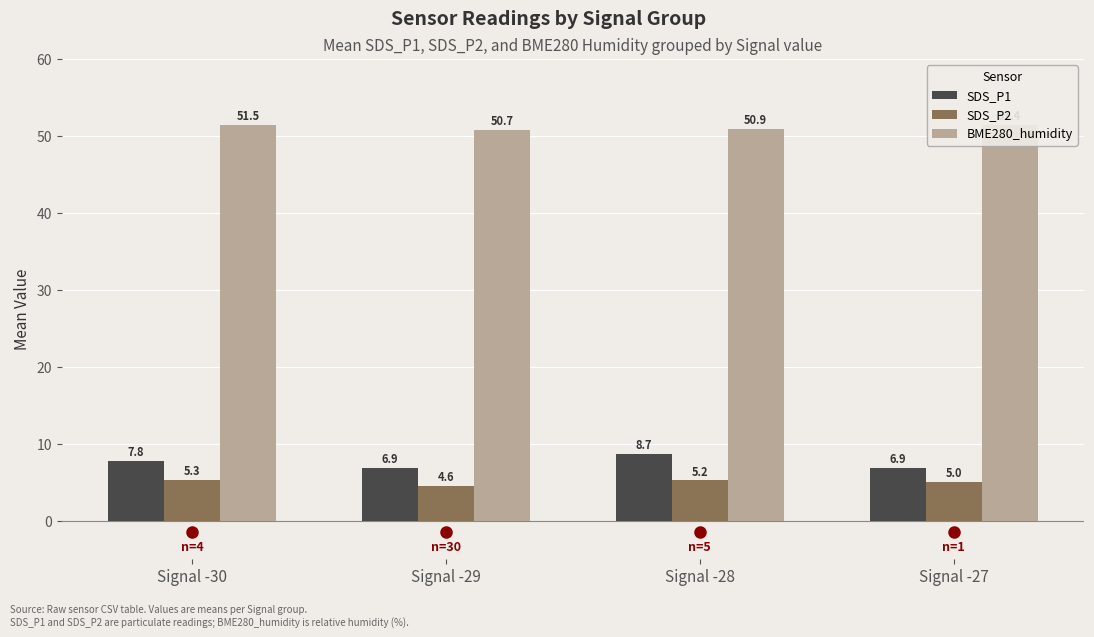

The value of SDS_P2 at Signal -30 is 3.3. True or false?

False